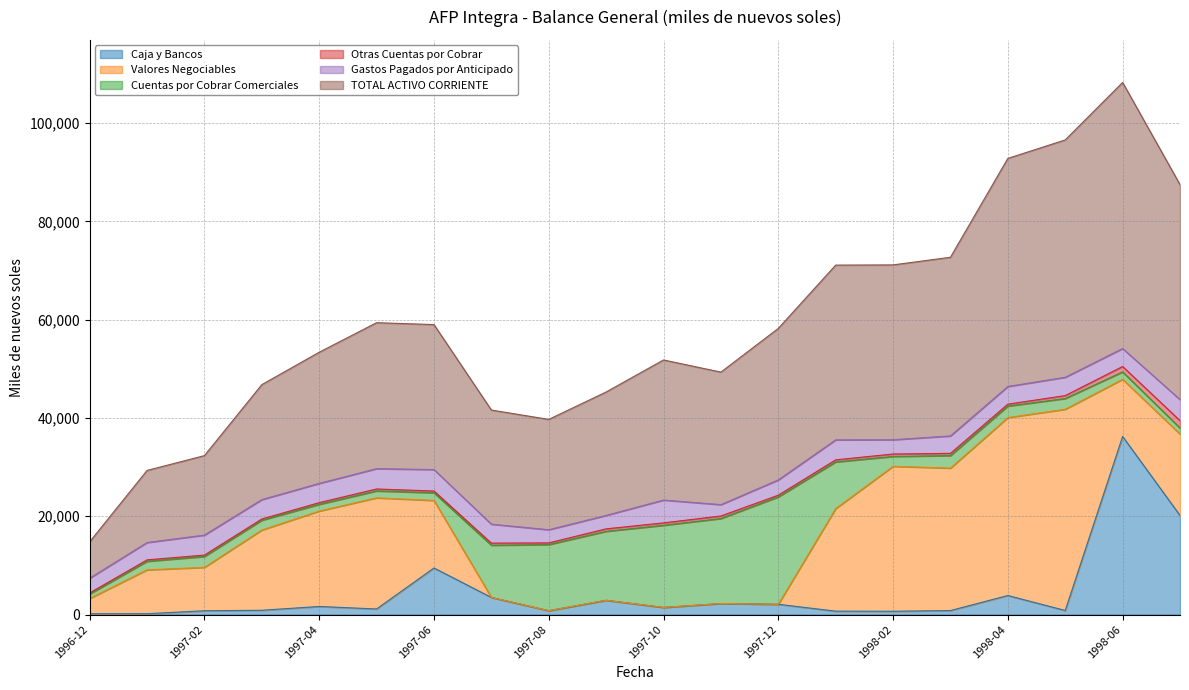

Is the value of Valores Negociables at 1997-11 greater than the value of Caja y Bancos at 1997-12?

No